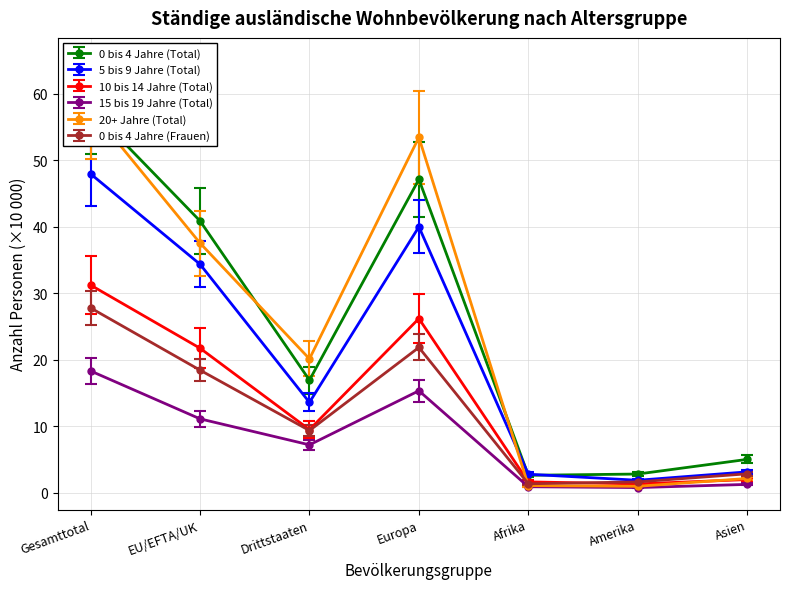

What is the label of the 4th point from the left?

Europa